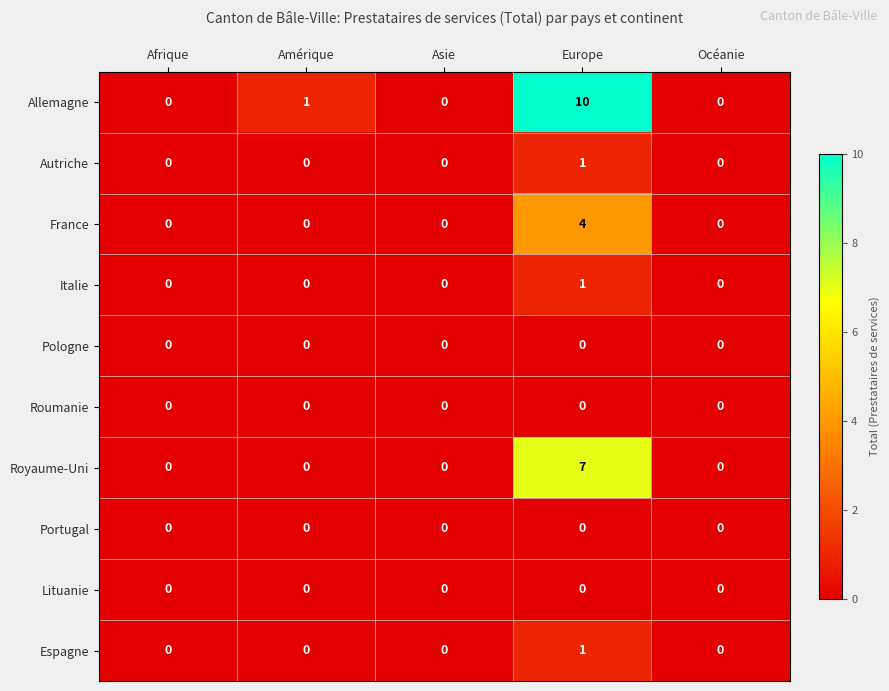

At which category is the sum across all series the highest?

Europe